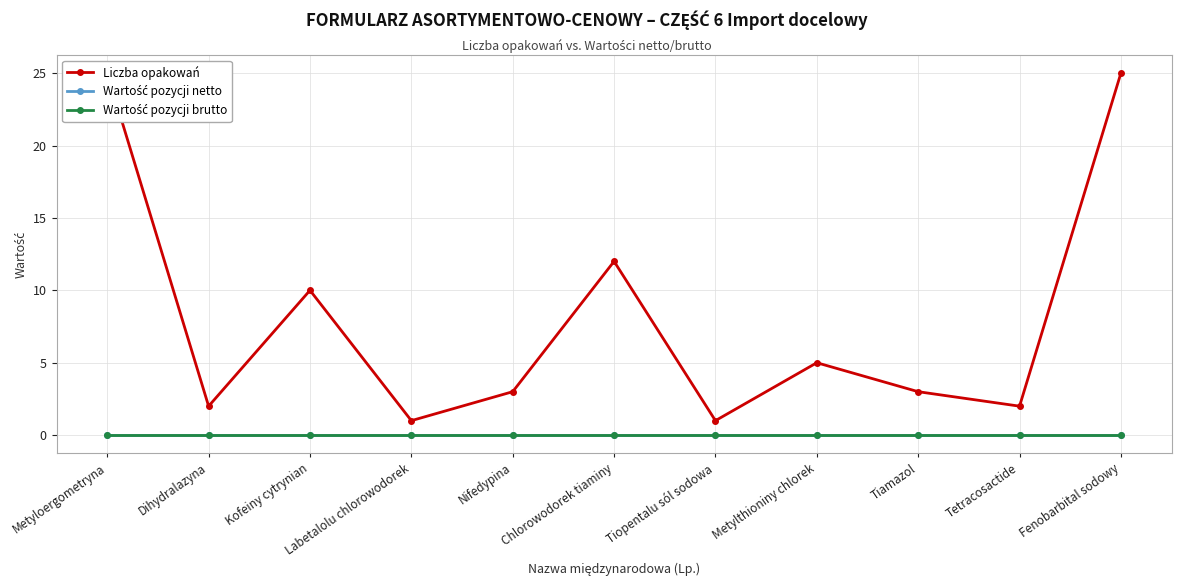

What is the difference between the highest and lowest values at Fenobarbital sodowy?

25